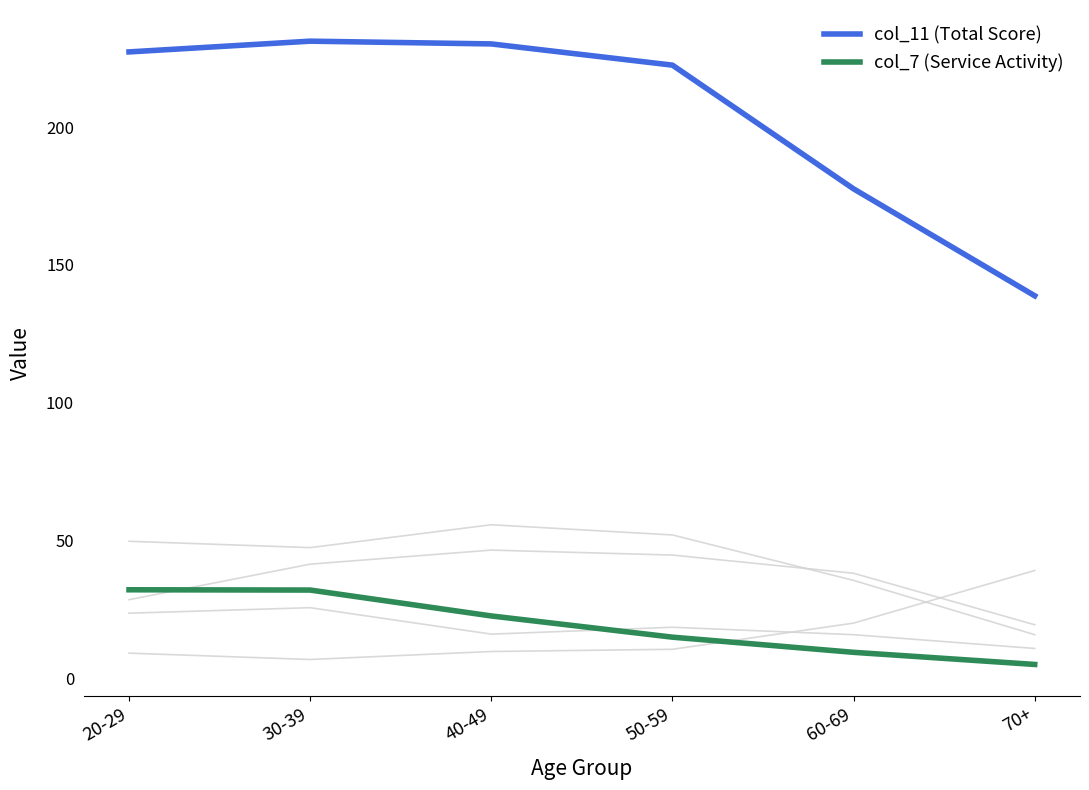

Is the value of col_11 (Total Score) at 50-59 greater than the value of col_7 (Service Activity) at 30-39?

Yes